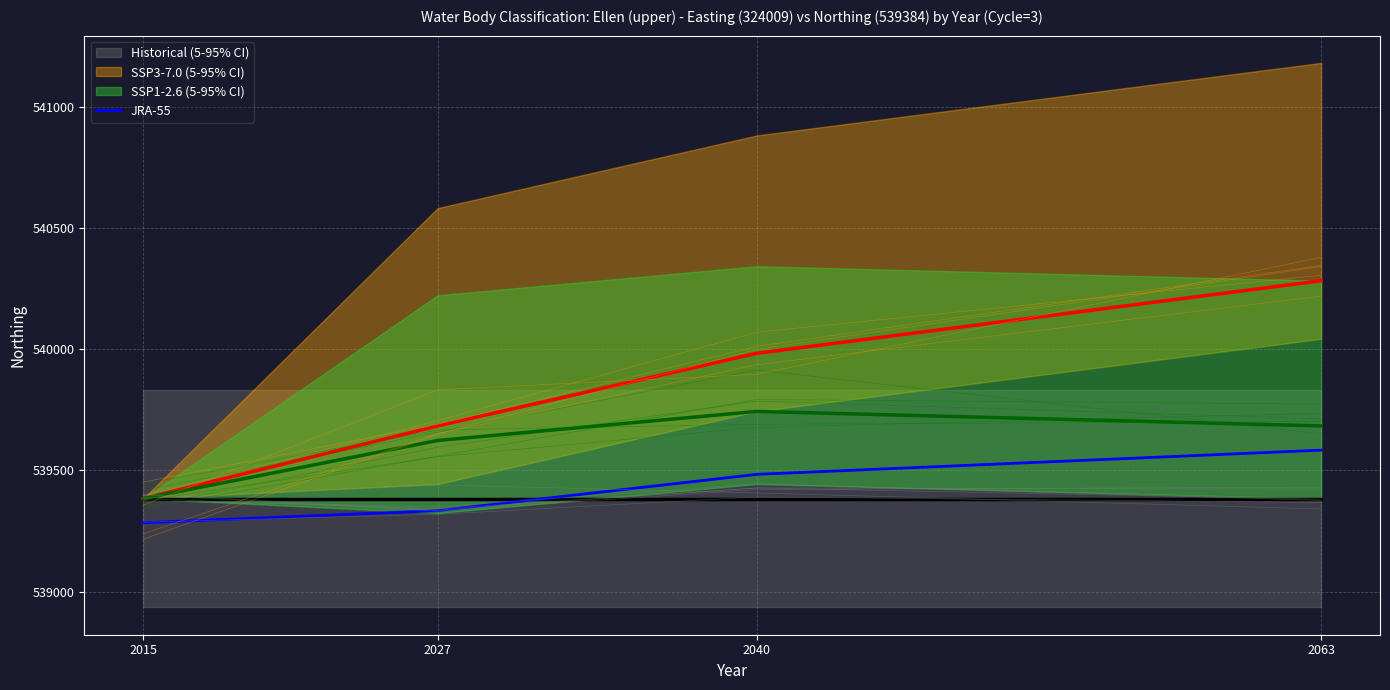

At which label is JRA-55 closest to 539434?

2040